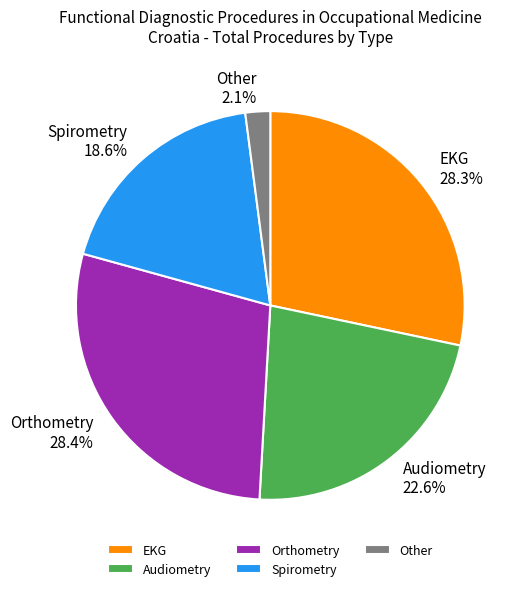

Combined, what portion of the pie is Orthometry and Spirometry?

47.0%